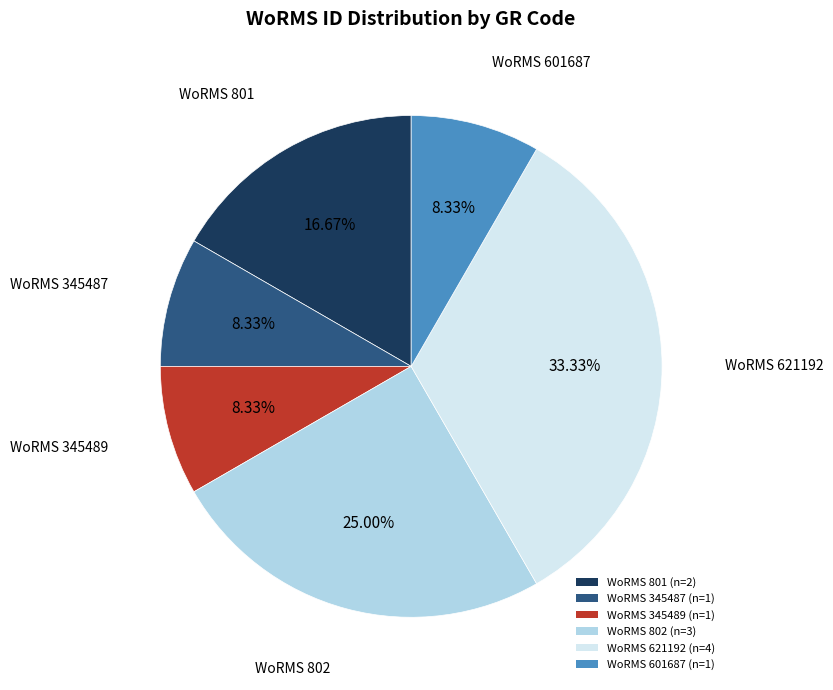

Which category has the biggest portion of the pie?

WoRMS 621192 (n=4)